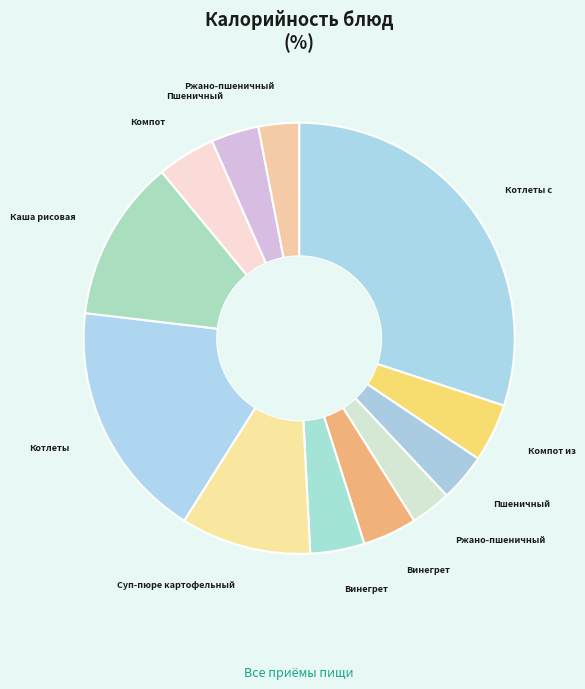

How many segments does this pie chart have?

12